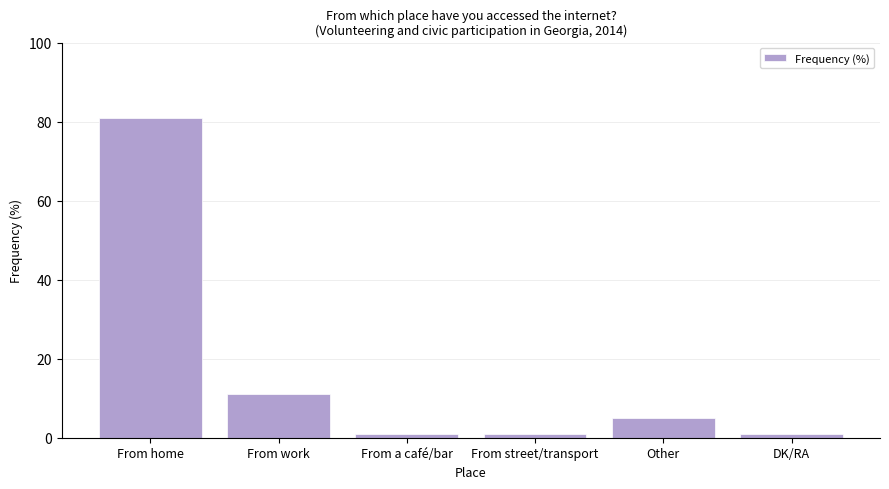

Between From a café/bar and From work, which is larger?

From work